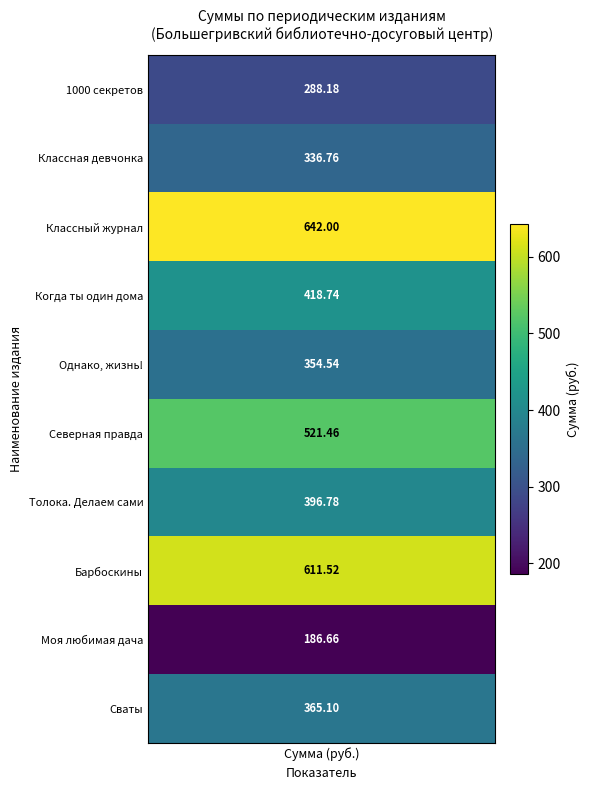

What is the average value?

412.2